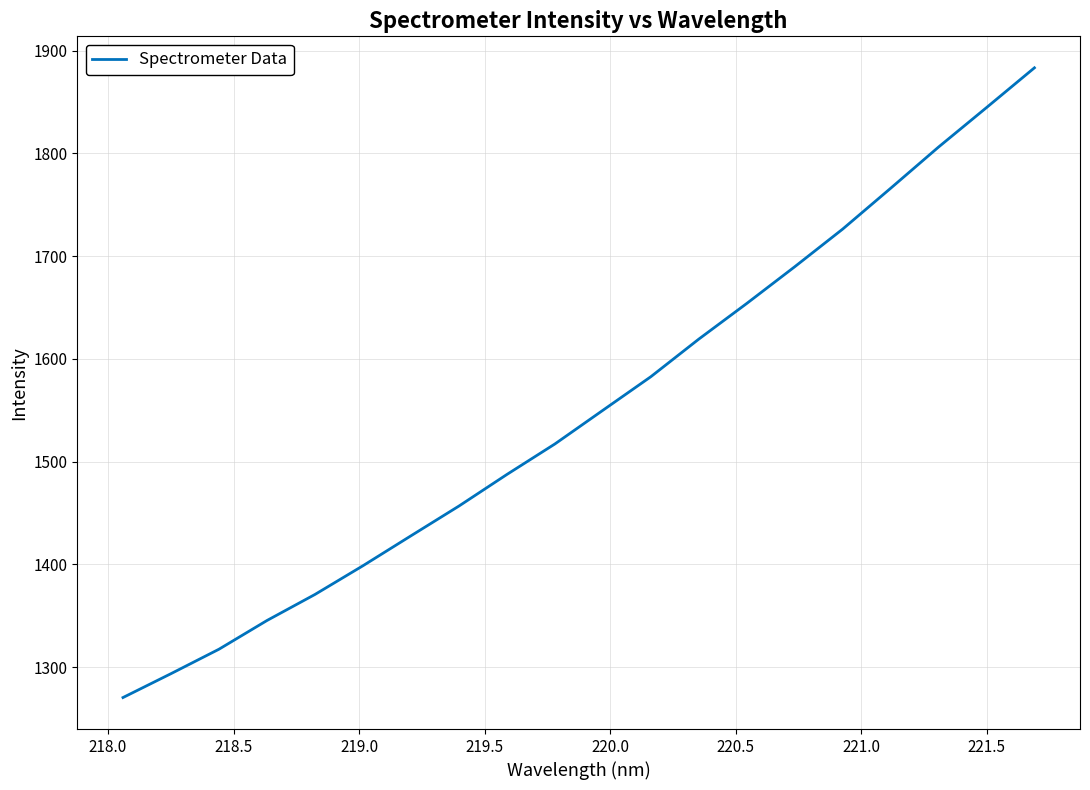

What is the minimum value shown in the chart?

1270.4